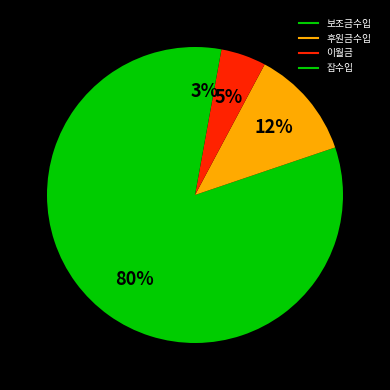

Which category has the biggest portion of the pie?

보조금수입